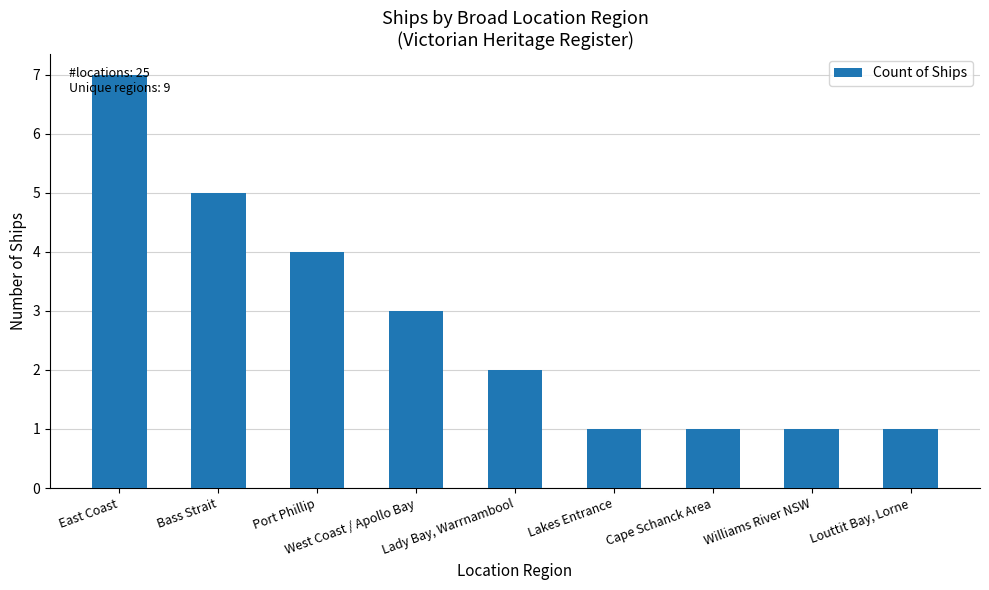

Where is the data nearest to the value 4?

Port Phillip